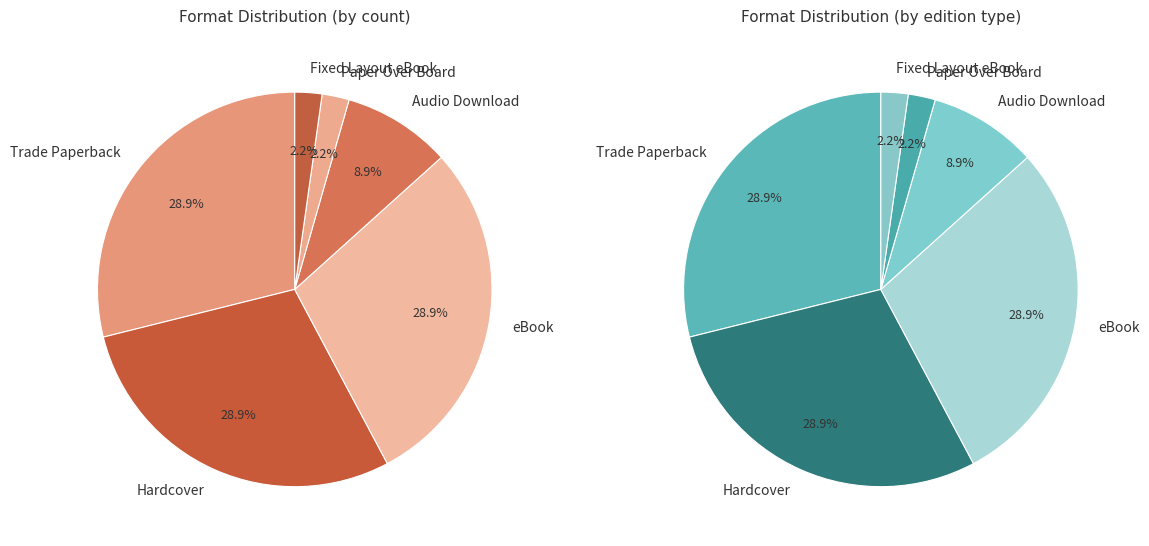

What is the change in value from eBook to Audio Download?

-9